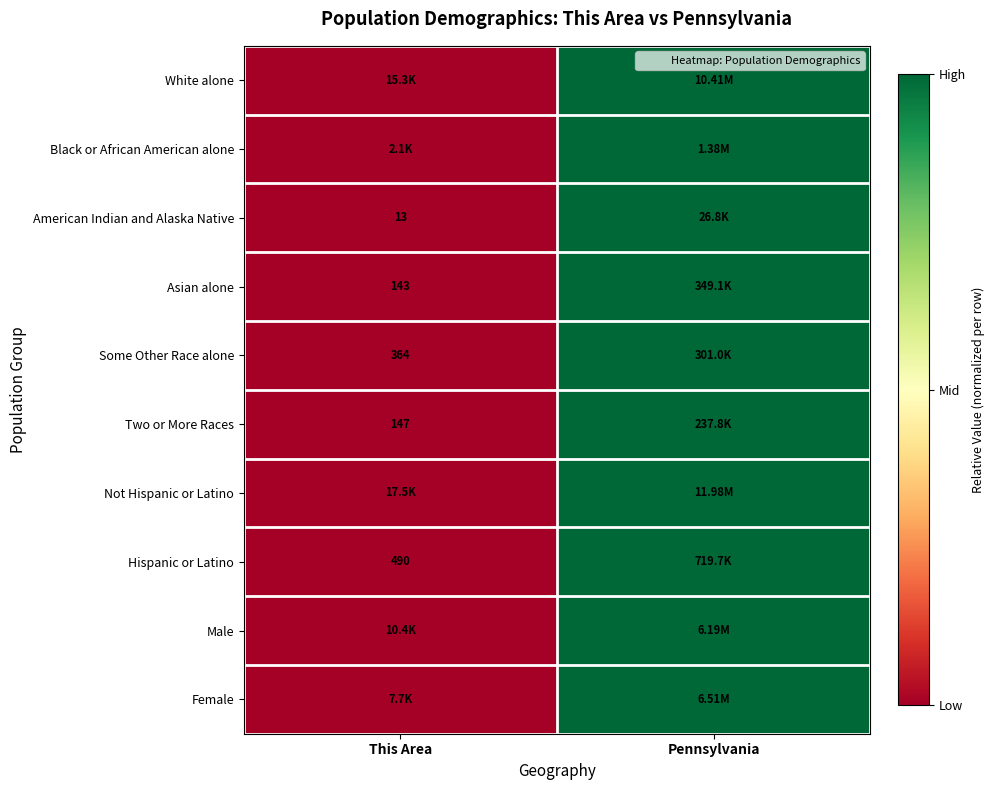

At which label does Two or More Races reach its minimum?

This Area